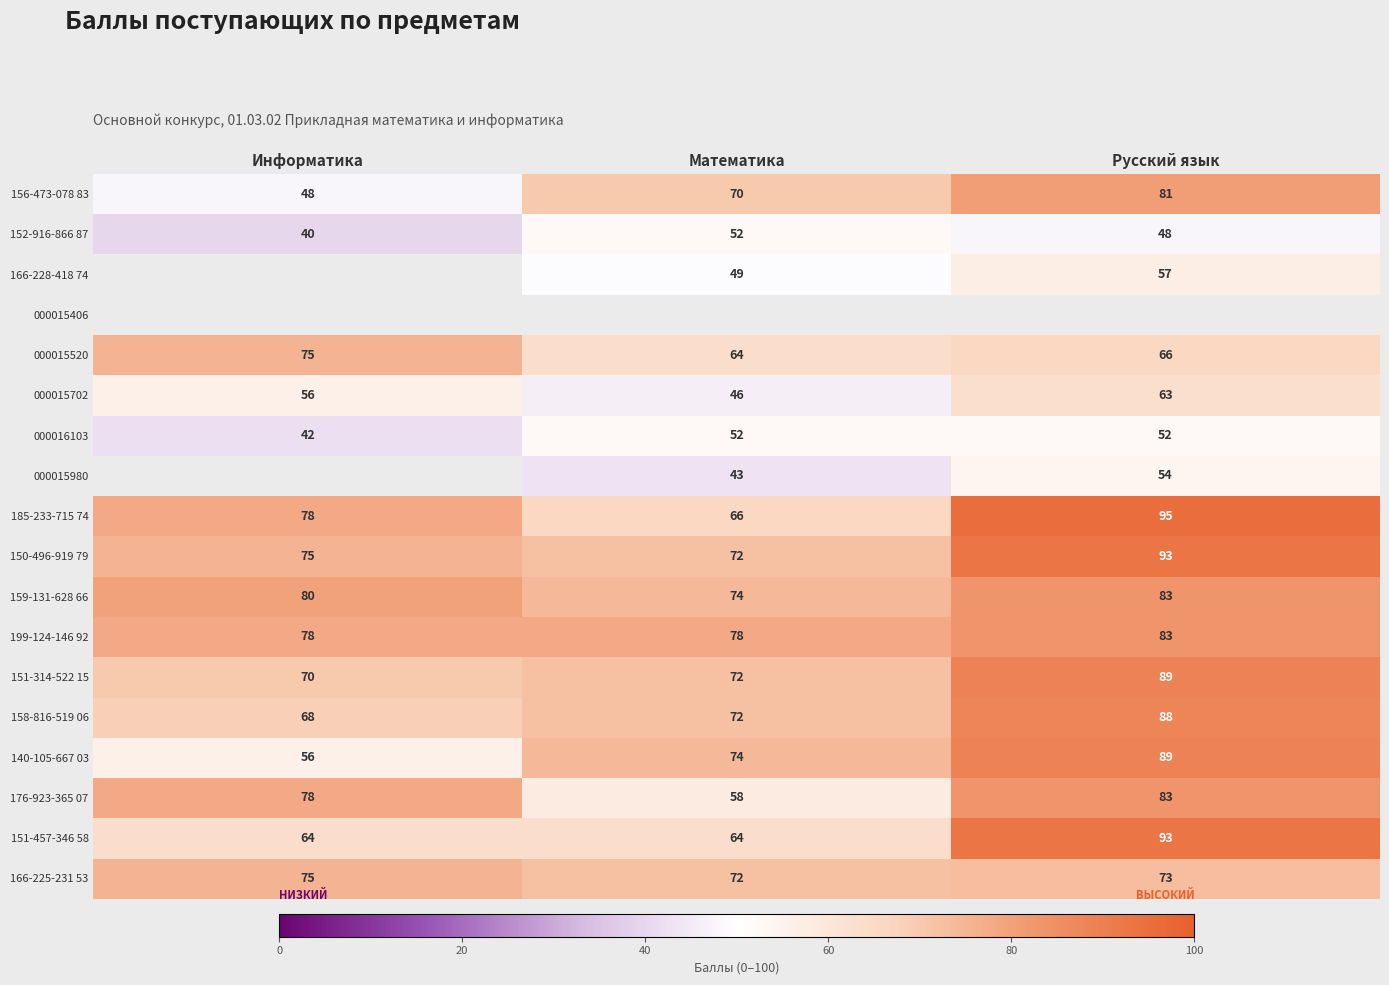

Which category has the lowest value in the 156-473-078 83 series?

Информатика